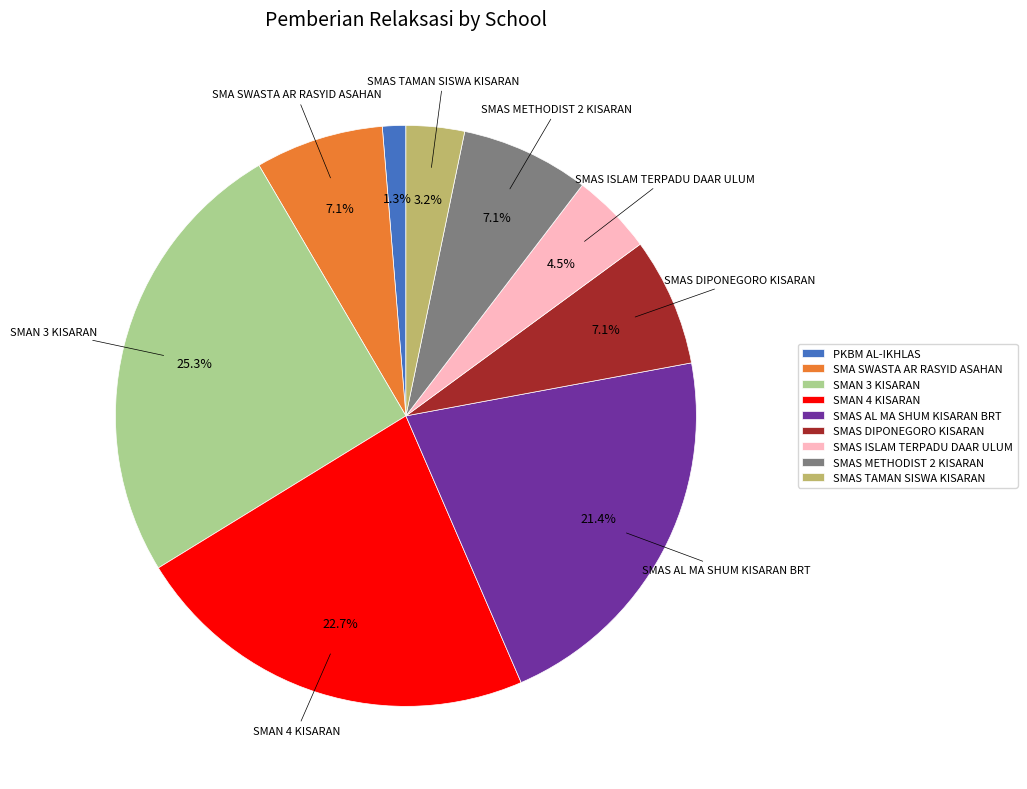

What percentage is the SMAN 3 KISARAN slice, to the nearest percent?

25%